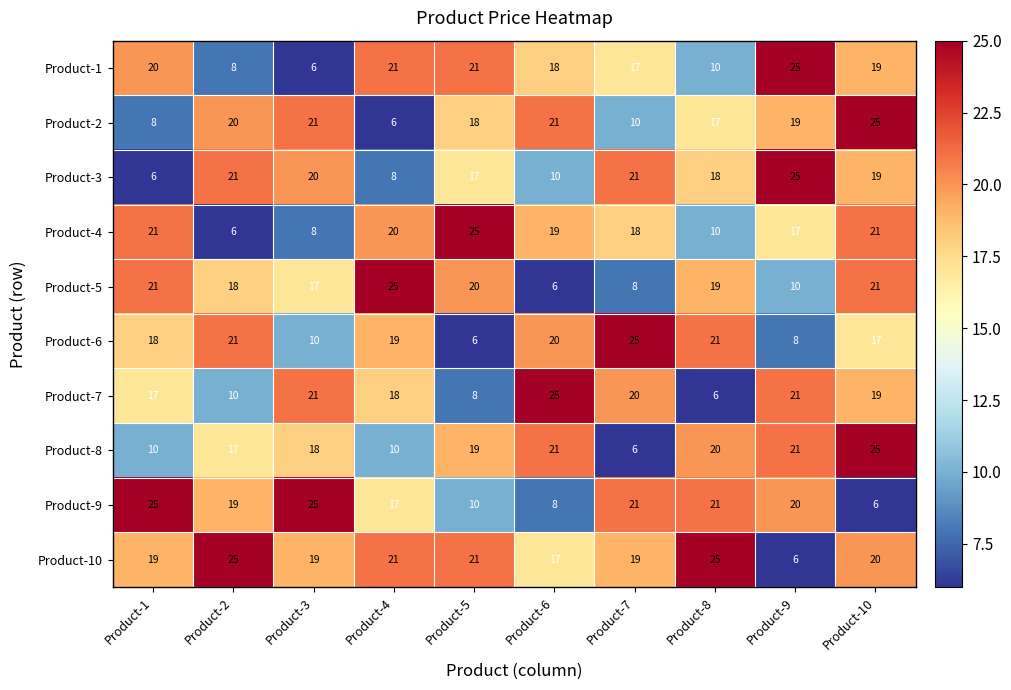

What is the spread (max minus min) of values at Product-10?

19